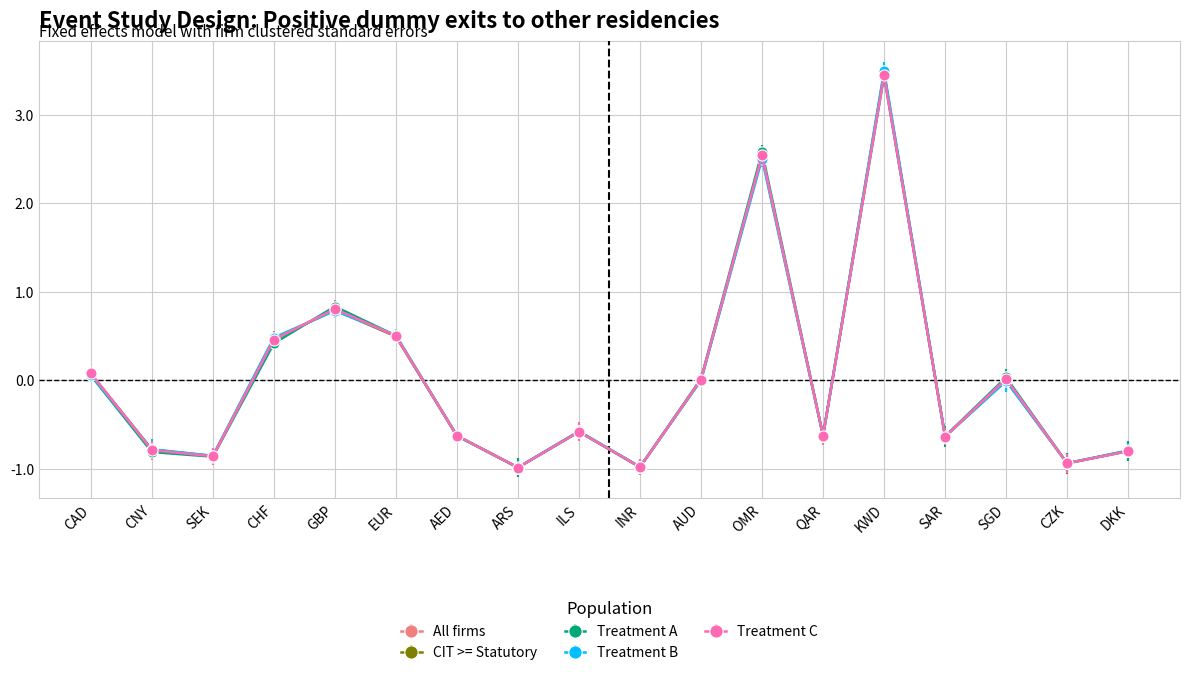

Rank the series by their maximum value, from lowest to highest.

Treatment A, Treatment C, All firms, CIT >= Statutory, Treatment B